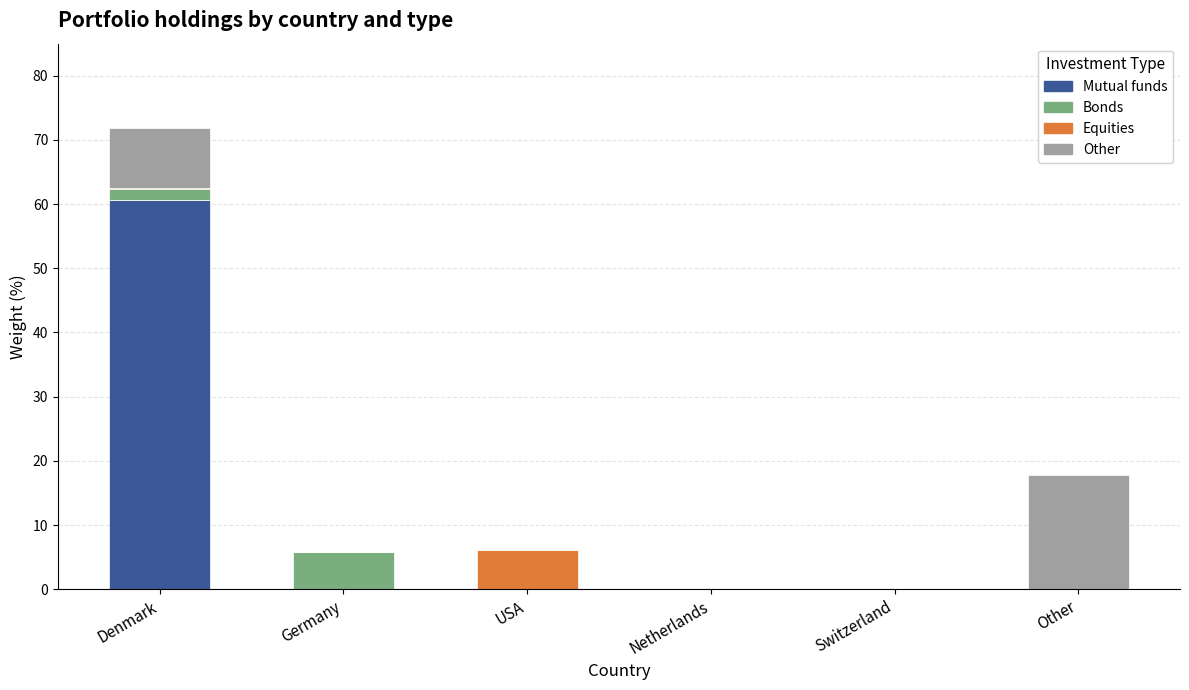

Are the bars horizontal?

No